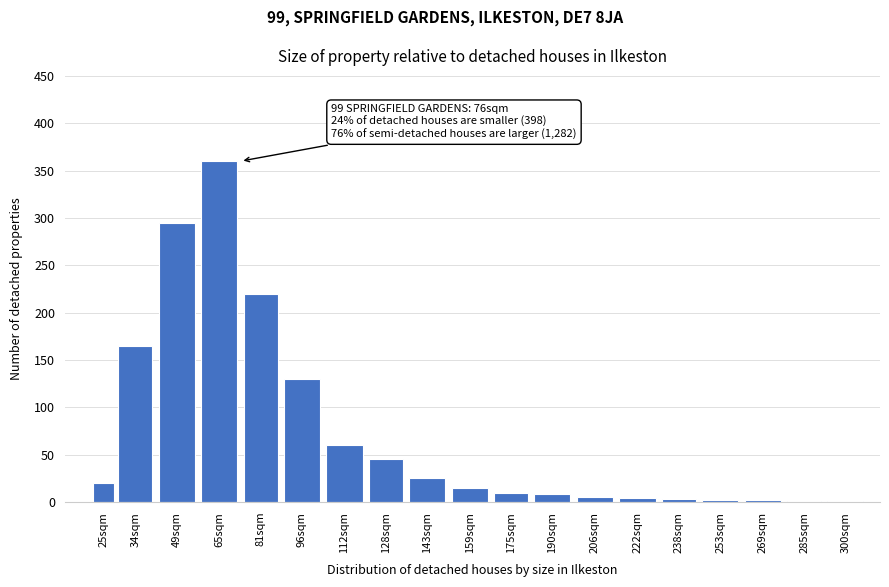

Is it true that the value at 34sqm is 165?

True